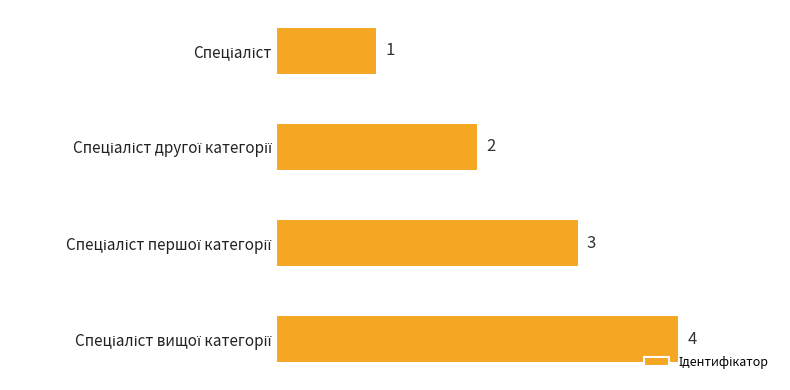

How many values are between 2 and 4?

3